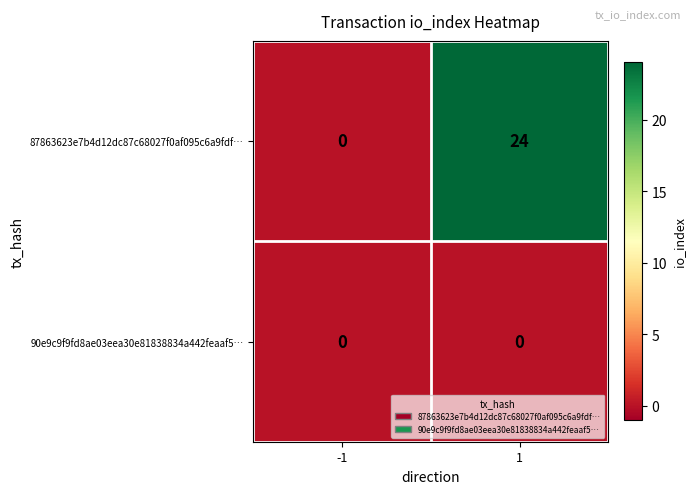

Reading left to right, extract all data points from this chart.

87863623e7b4d12dc87c68027f0af095c6a9fdf…: 0	24
90e9c9f9fd8ae03eea30e81838834a442feaaf5…: 0	0